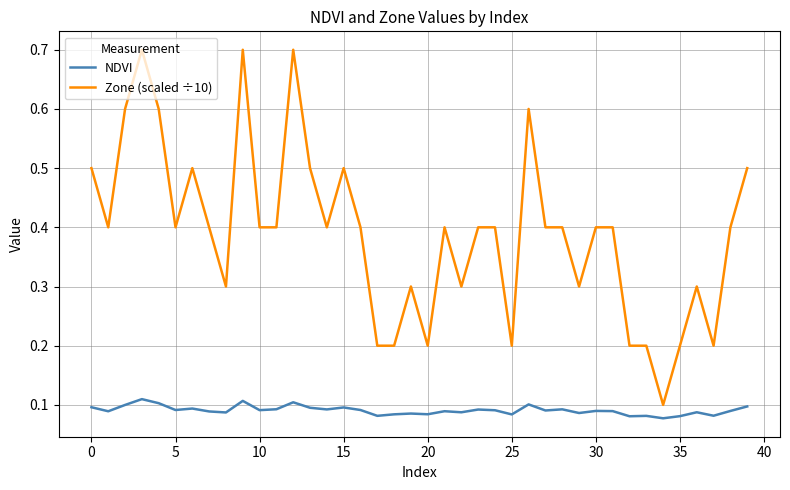

What is the greatest value displayed?

0.7